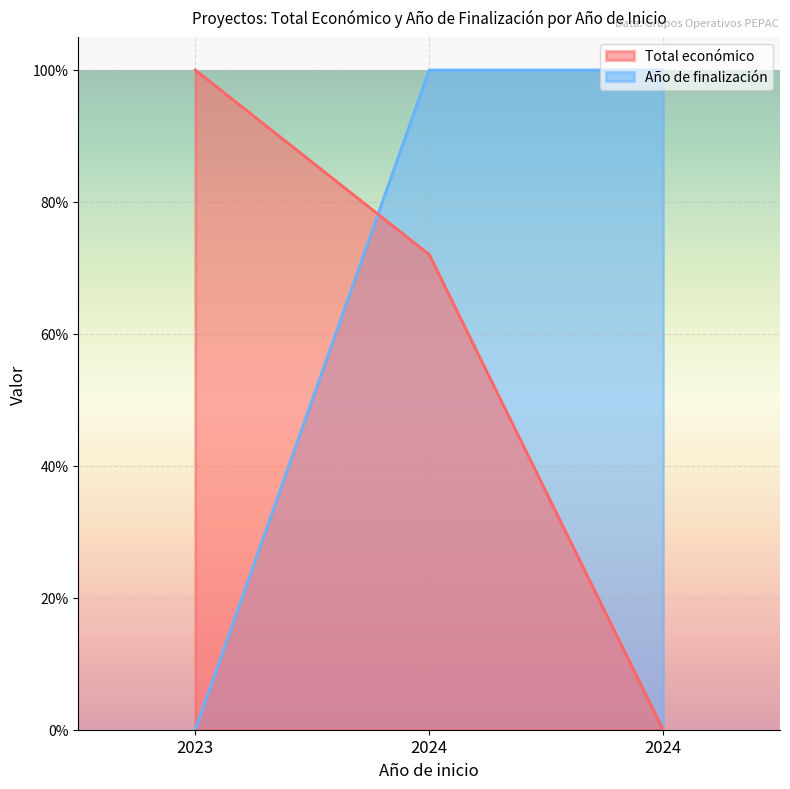

How many distinct data groups are displayed?

2